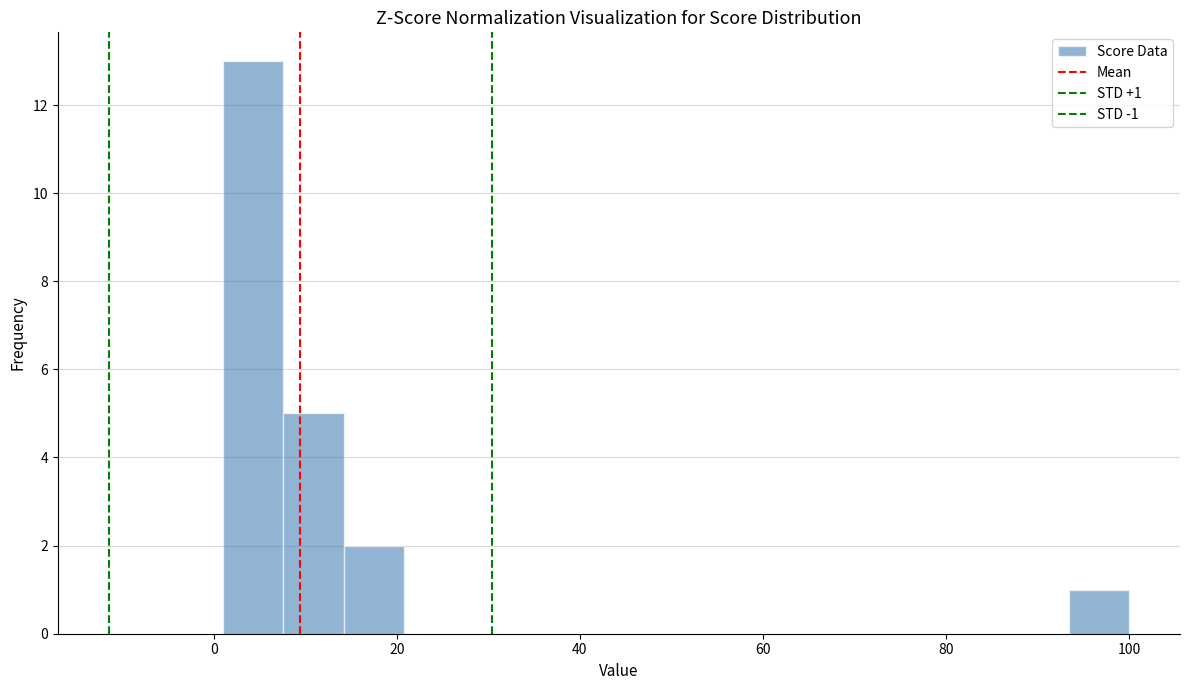

Around what value on the x-axis is the tallest bar? Give the approximate position of its centre, as read against the axis.

4